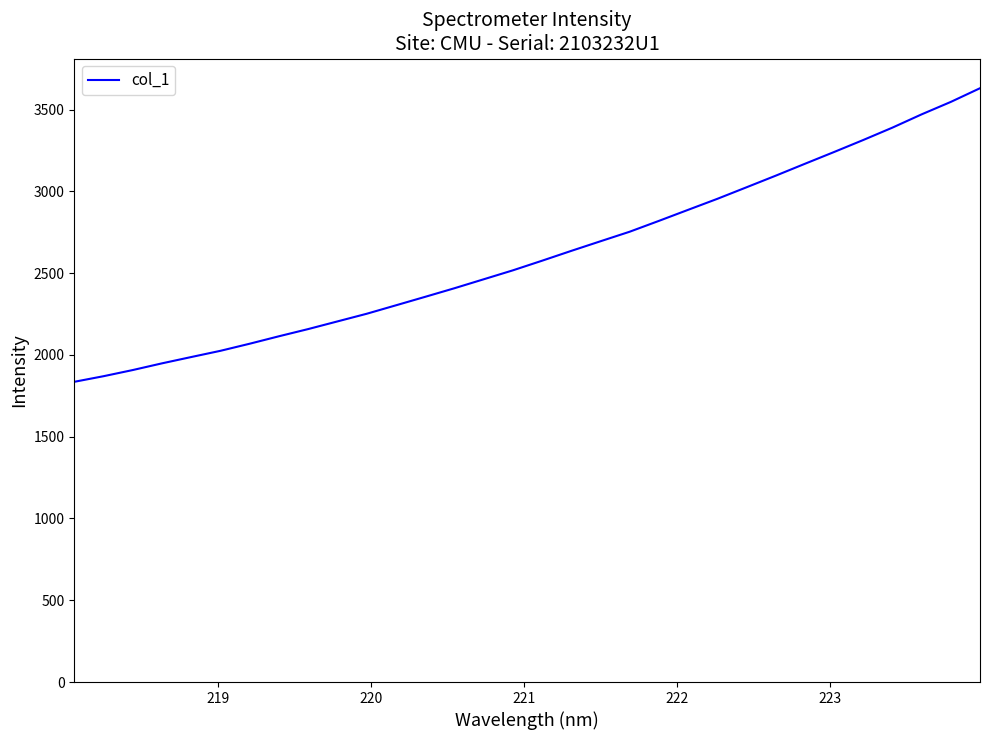

How many lines are shown in the chart?

1